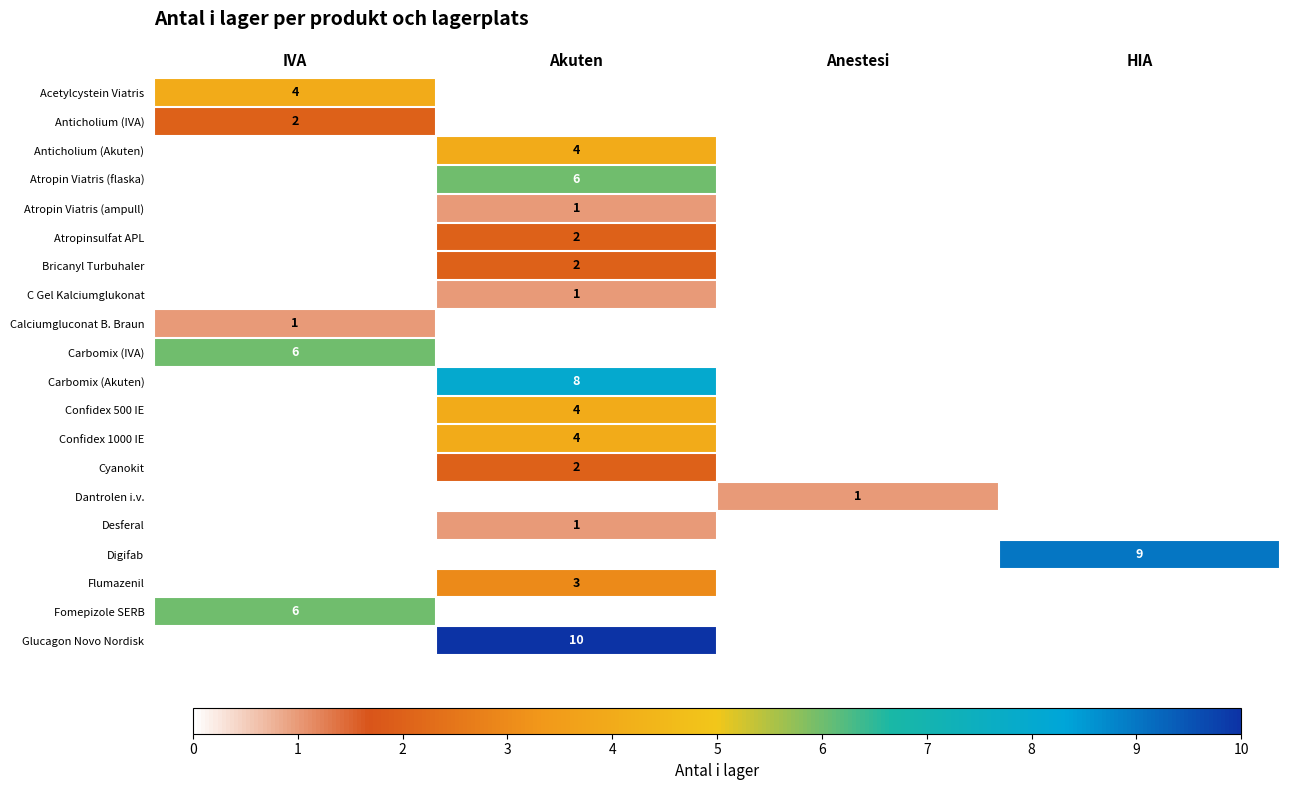

The value of Confidex 500 IE at Akuten is 4. True or false?

True